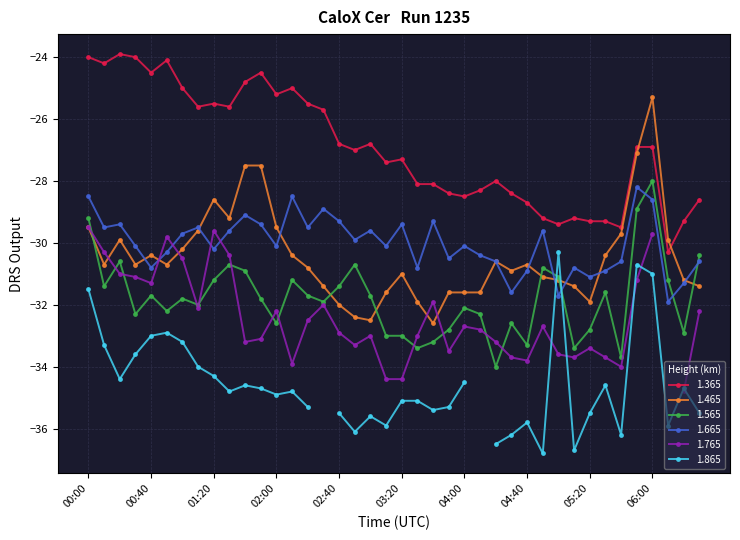

Which label corresponds to the largest value in the chart?

00:20